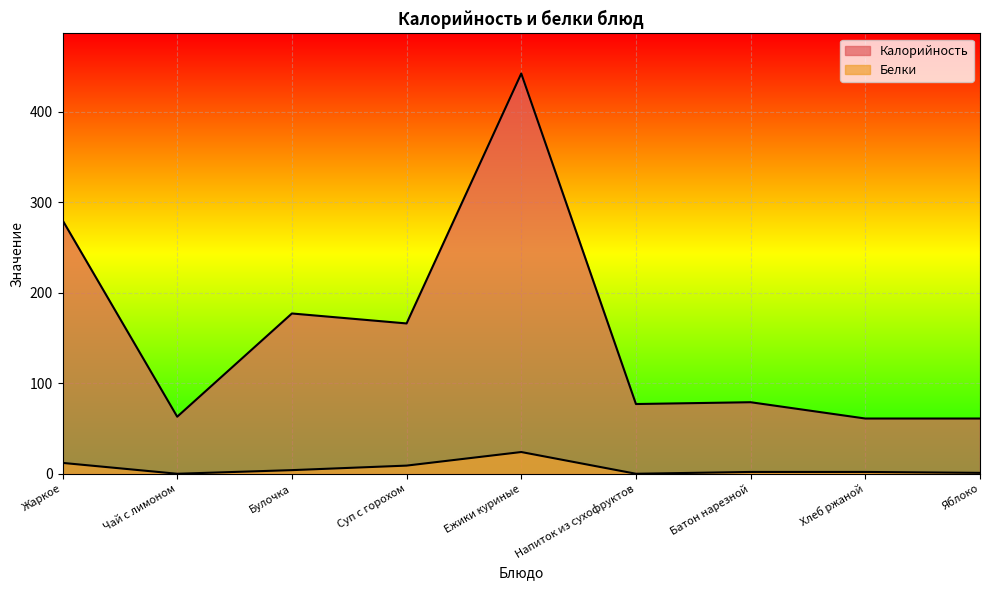

True or false: Белки and Калорийность intersect in this chart.

False